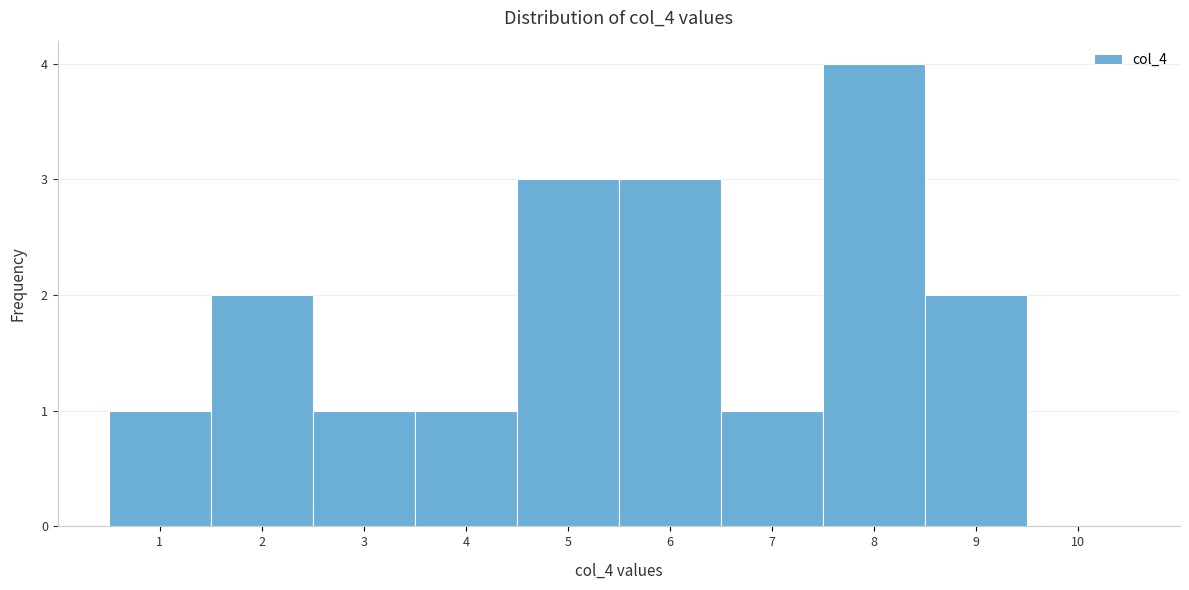

How tall is the bar that spans 7.5 to 8.5 on the x-axis? The values are not printed on the chart, so give them approximately, as read against the axis.

4